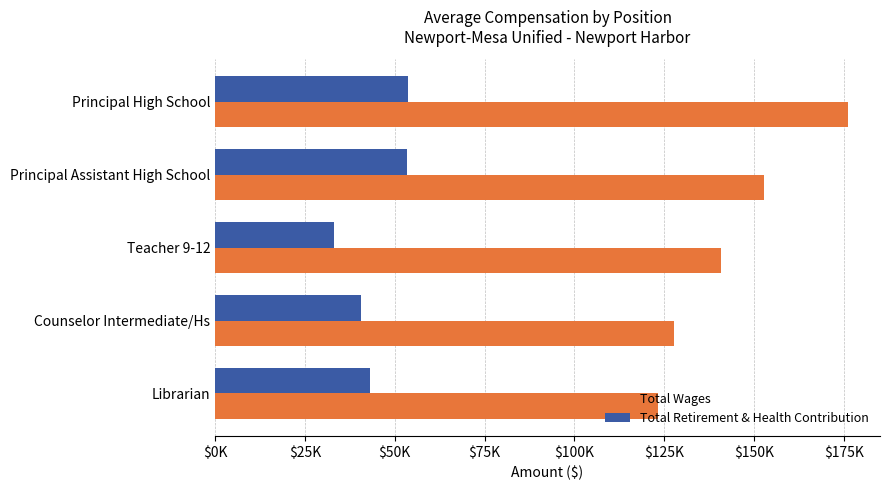

What is the difference between the maximum and minimum values in the Total Wages series?

52851